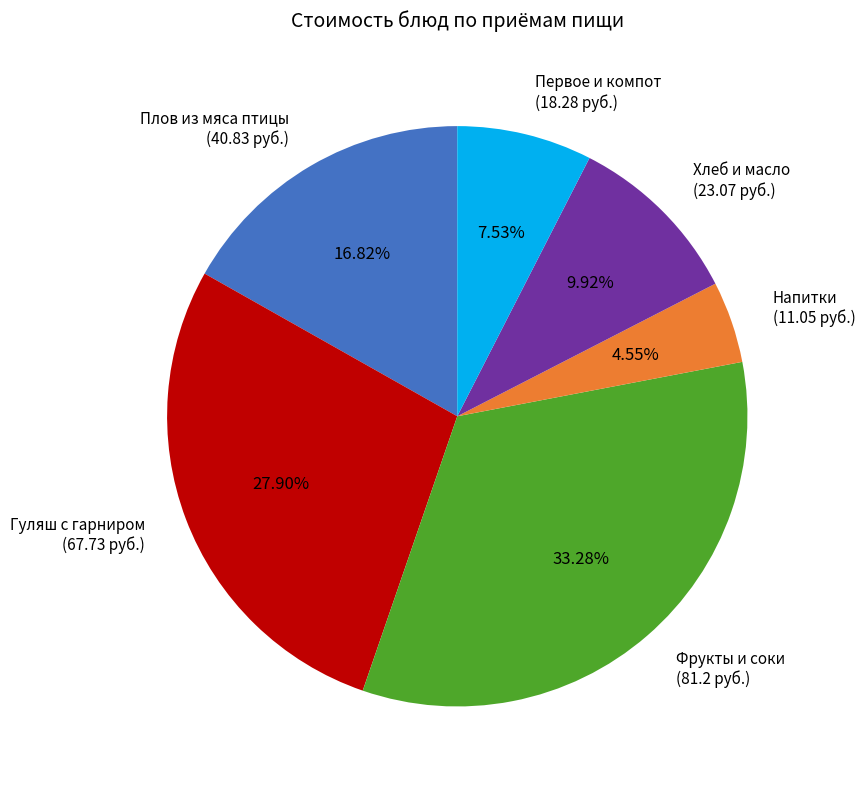

What is the ratio of the value at Фрукты и соки (81.2 руб.) to the value at Хлеб и масло (23.07 руб.)?

3.4